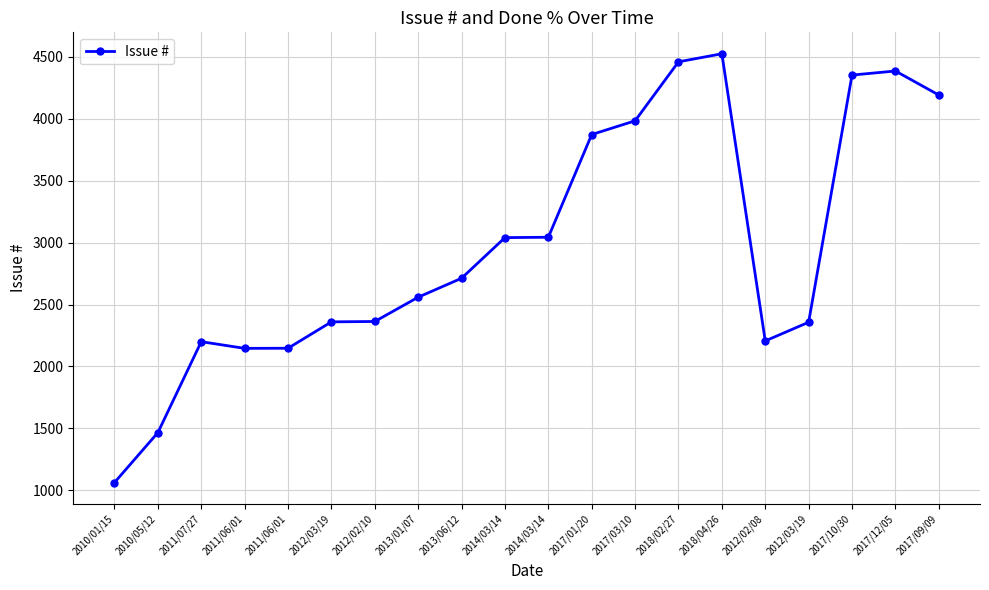

True or false: the data shows 6565 at 2017/01/20.

False